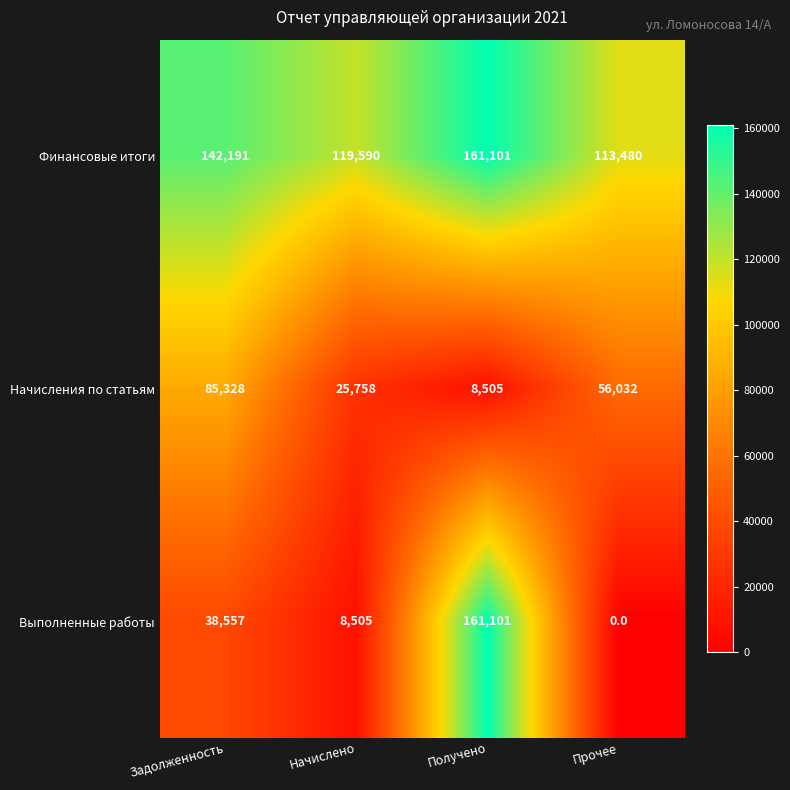

At which label is Начисления по статьям closest to 46916?

Прочее